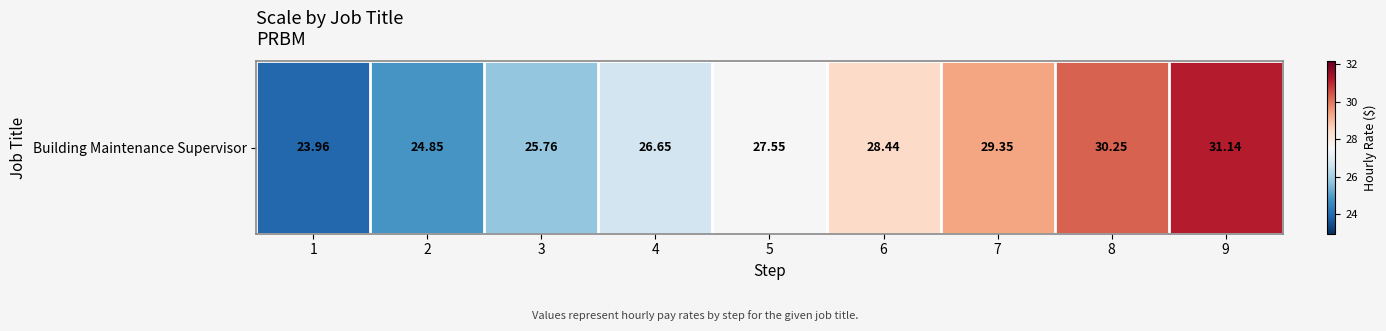

What is the greatest value displayed?

31.1